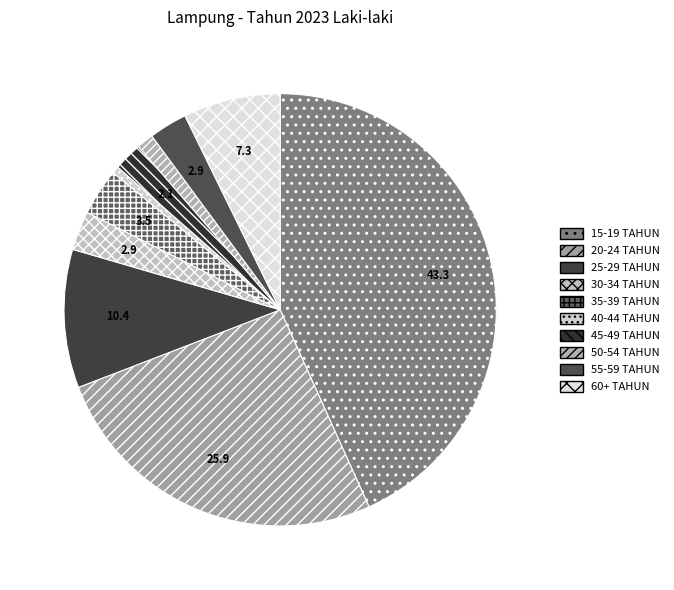

Is 30-34 TAHUN the majority of the pie?

No